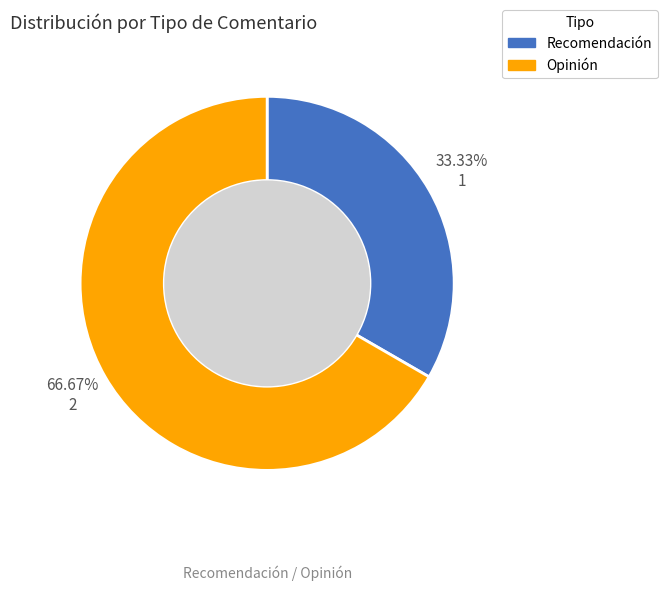

Which slice is the smallest?

Recomendación